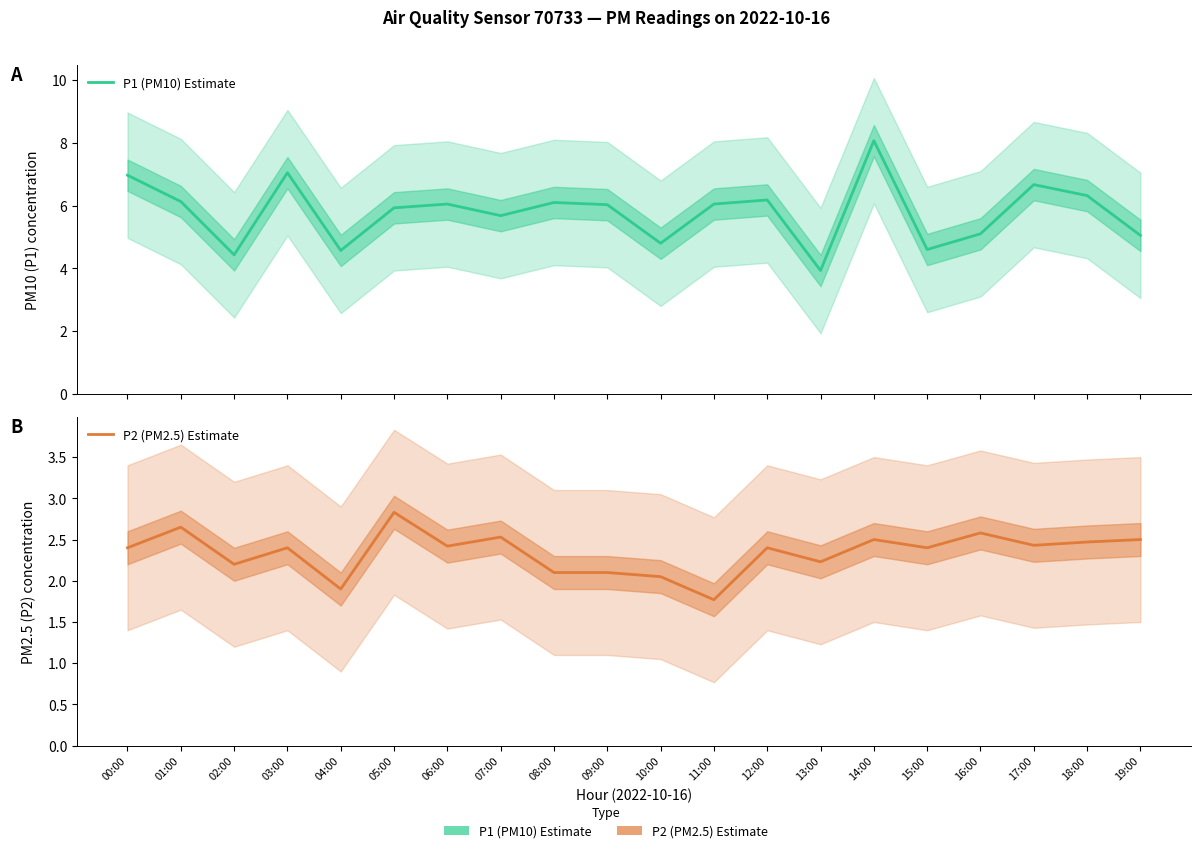

Which series changed the most between 02:00 and 17:00?

P1 (PM10) Estimate